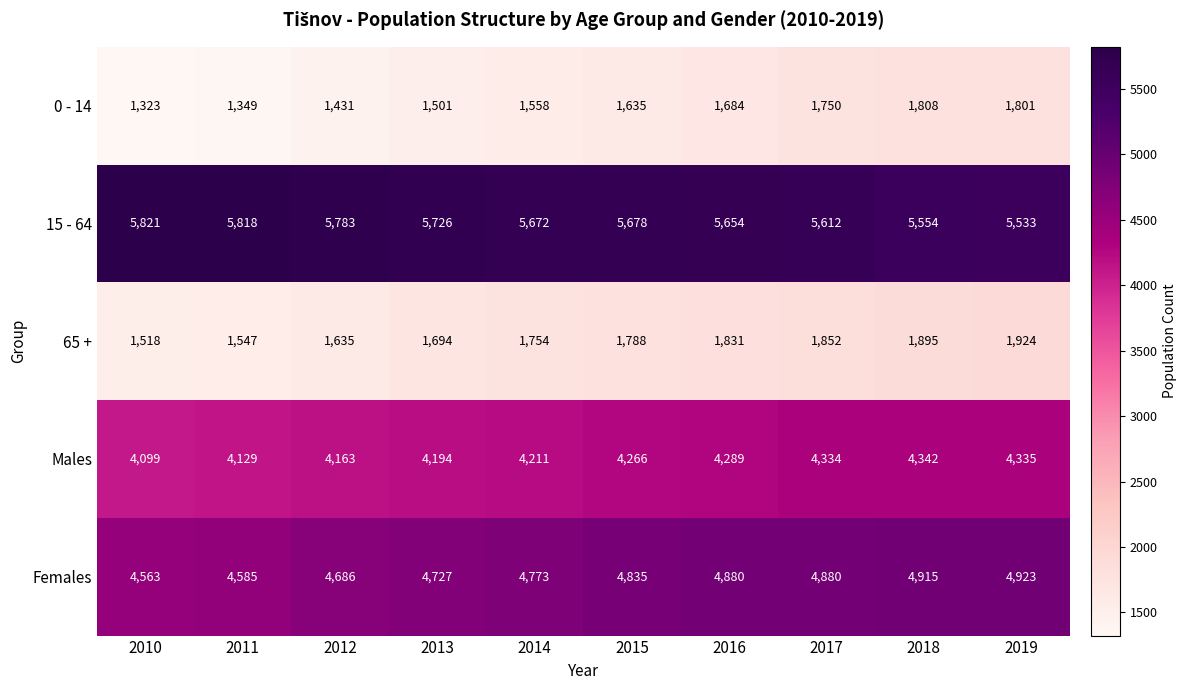

Between 2015 and 2019, which series saw the biggest shift?

0 - 14